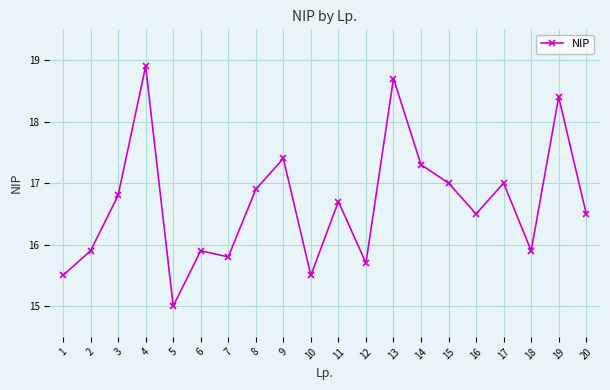

True or false: the data shows 7.8 at 3.

False